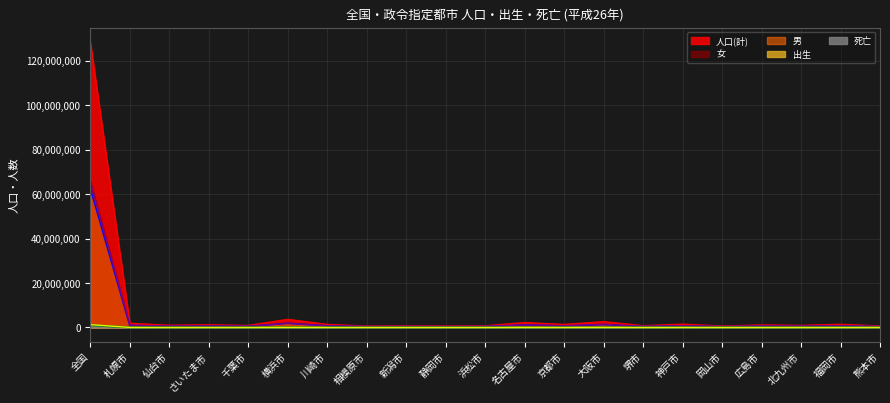

Which label corresponds to the smallest value in the chart?

相模原市